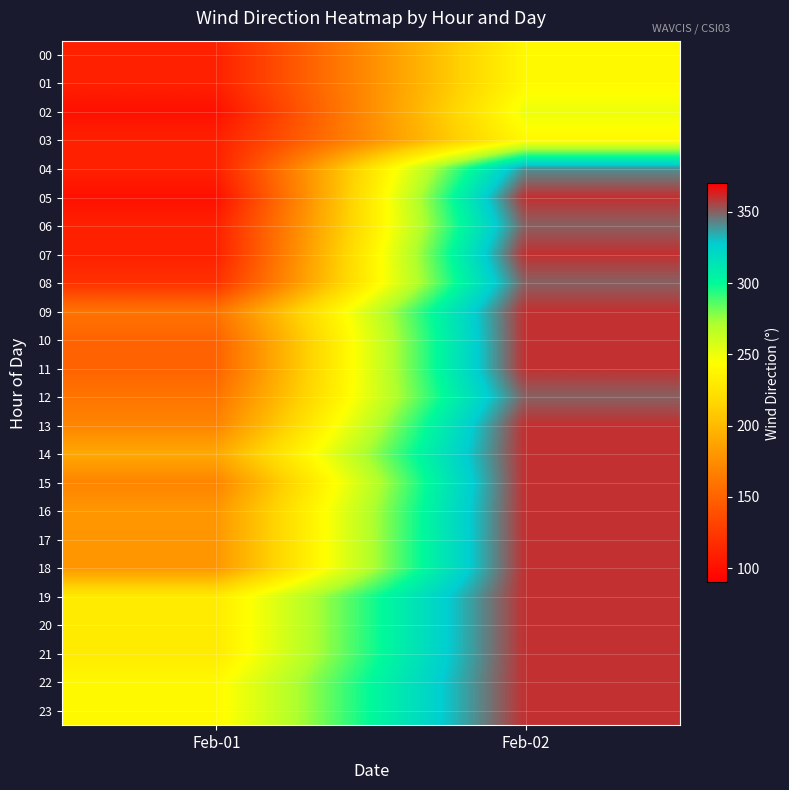

Rank the series by their maximum value, from highest to lowest.

05, 07, 09, 10, 11, 13, 14, 15, 16, 17, 18, 19, 20, 21, 22, 23, 06, 08, 12, 04, 02, 00, 01, 03